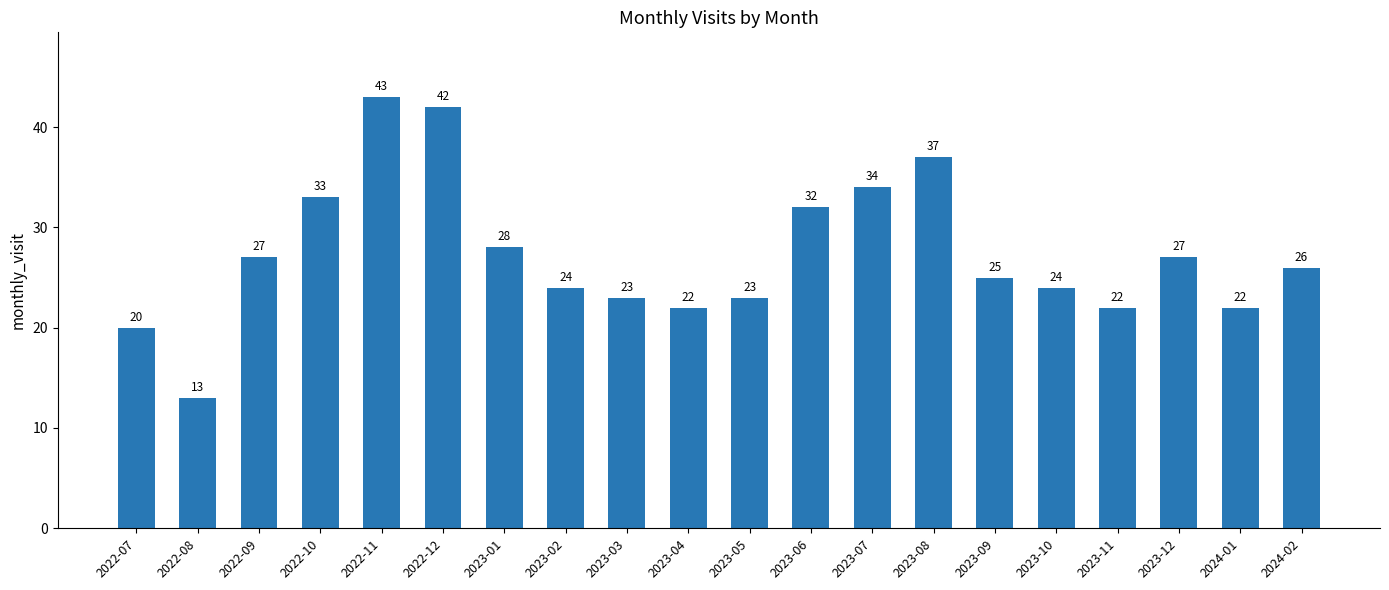

Is it true that the value at 2024-01 is 22?

True